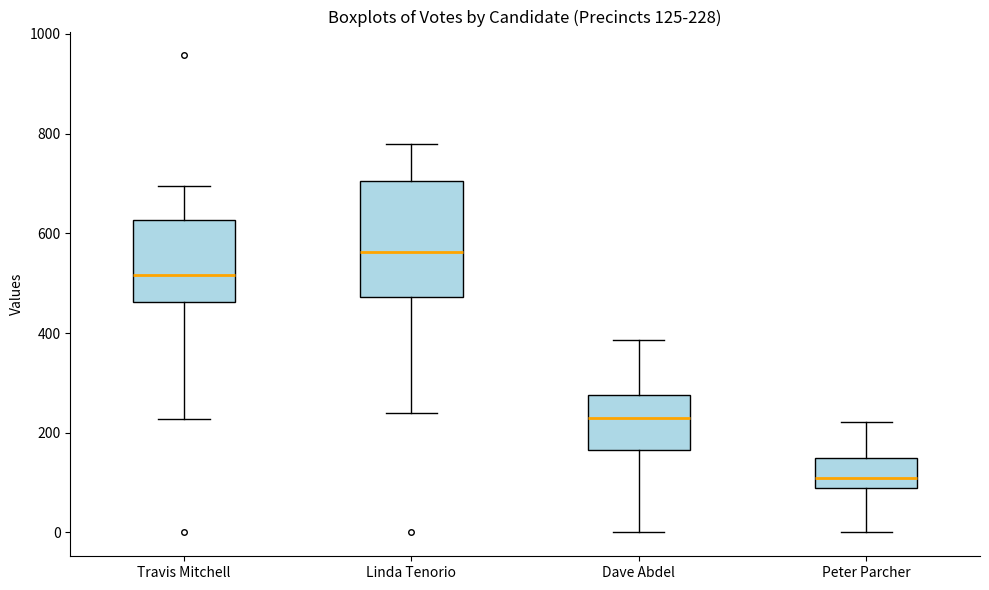

Which box is the tallest, from its lower edge to its upper edge?

Linda Tenorio